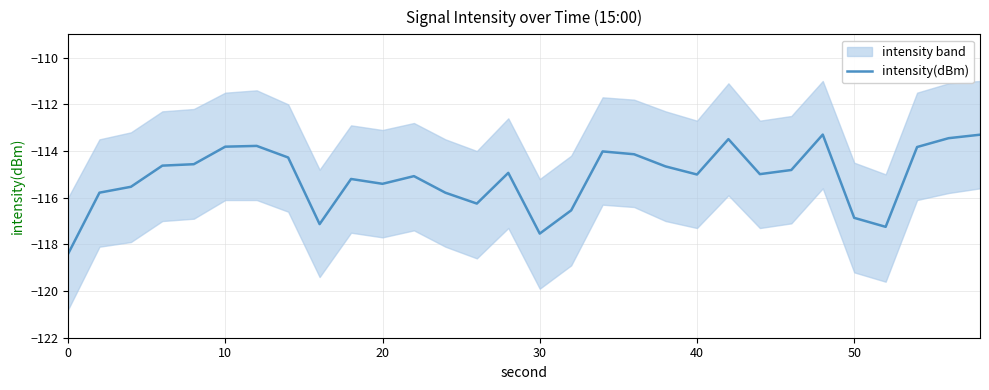

Is it true that intensity(dBm) equals -113.8 at 10?

True